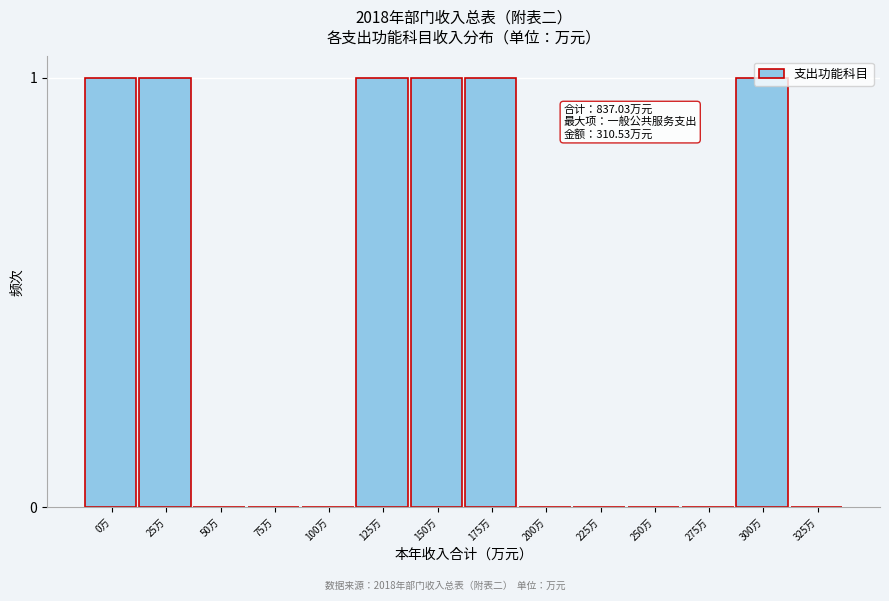

Between 125万 and 100万, which is larger?

125万